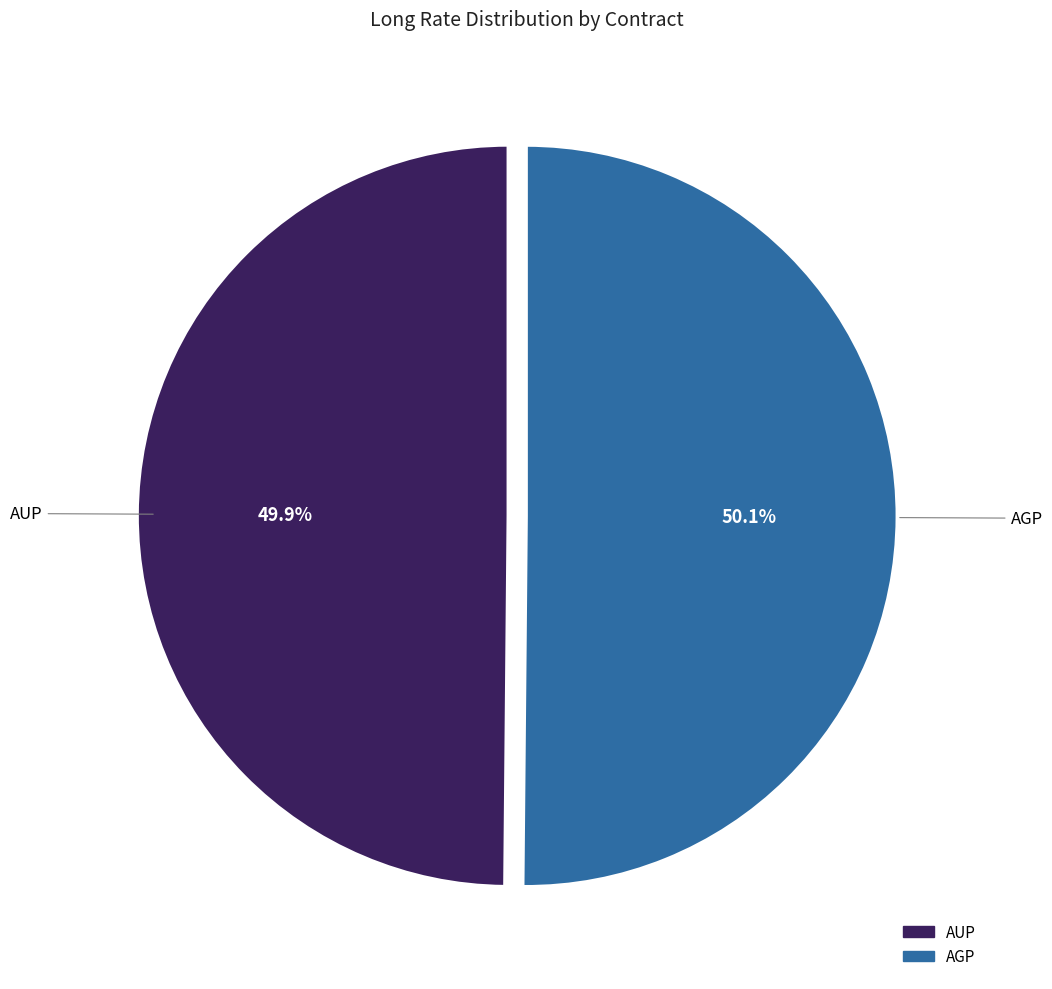

Does any single category account for the majority?

Yes